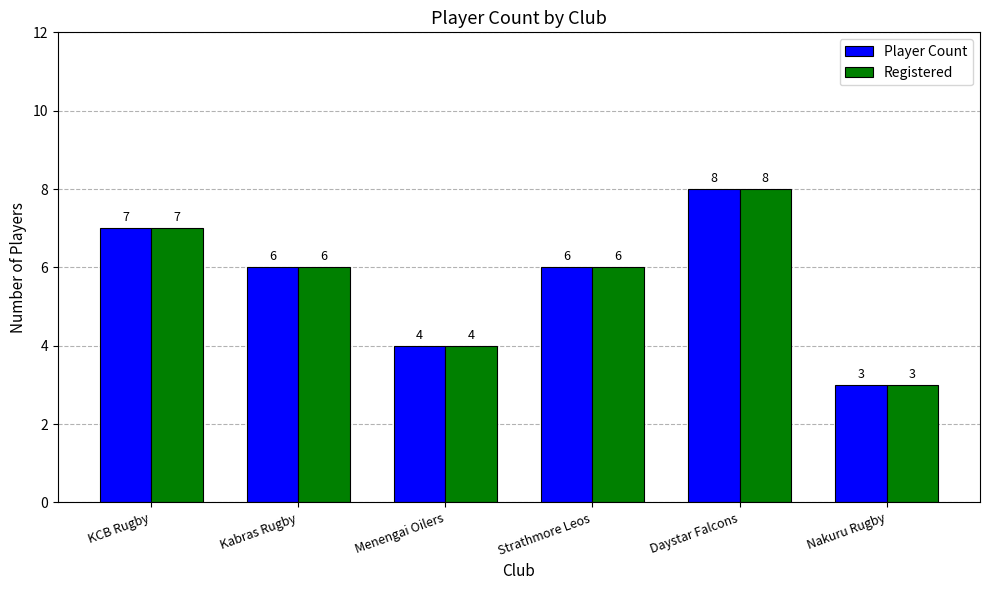

Count the Registered values in the range 4 to 7.

4